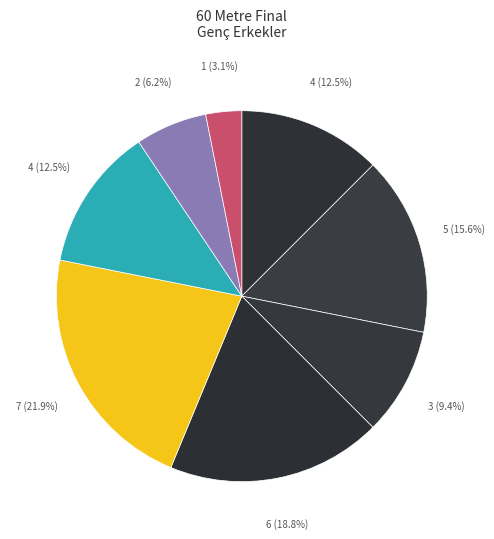

Count the number of slices in the pie.

8